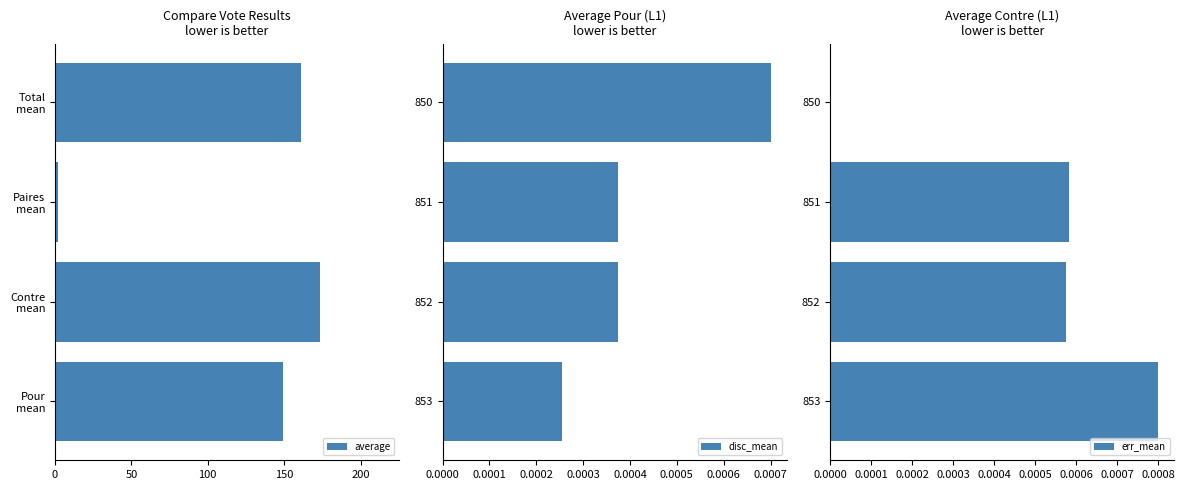

How many distinct data groups are displayed?

3